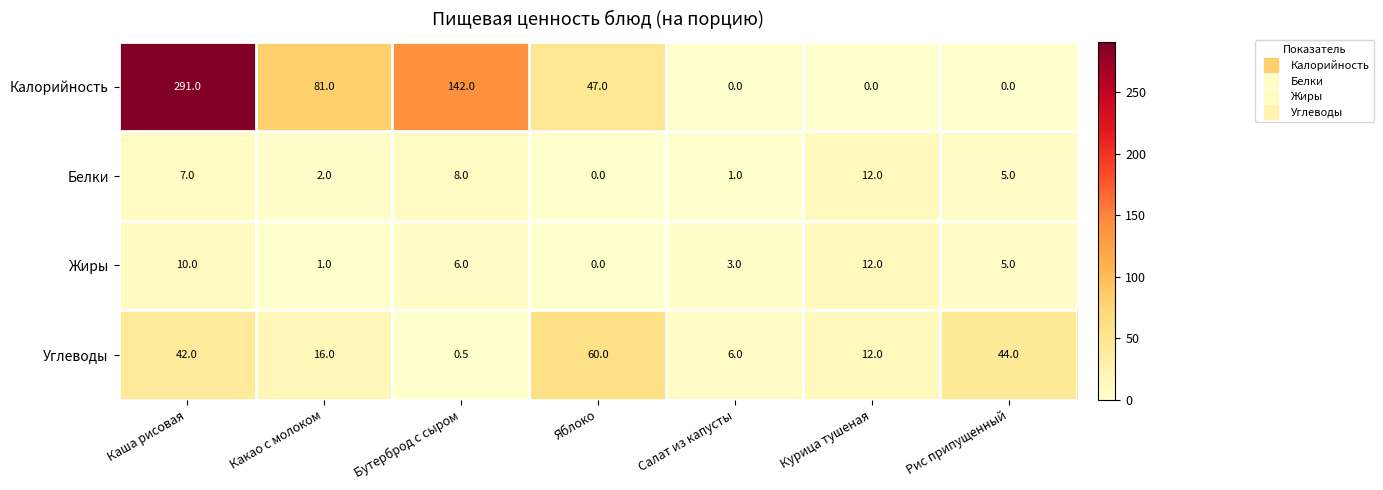

Which series has the largest total across all categories?

Калорийность